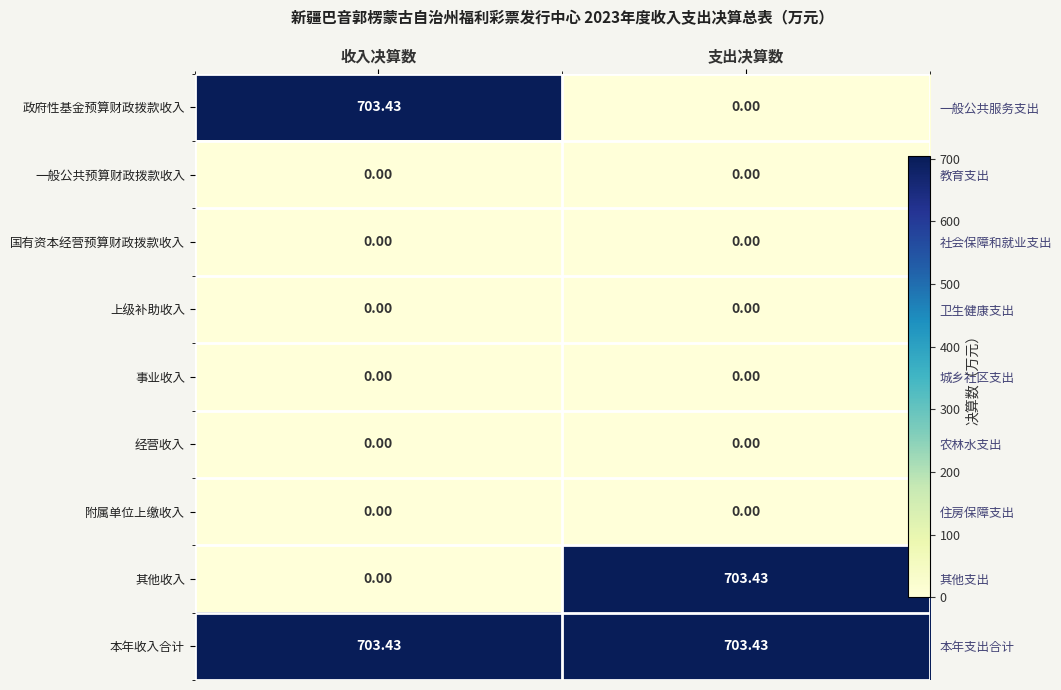

Count the number of data series in this chart.

9